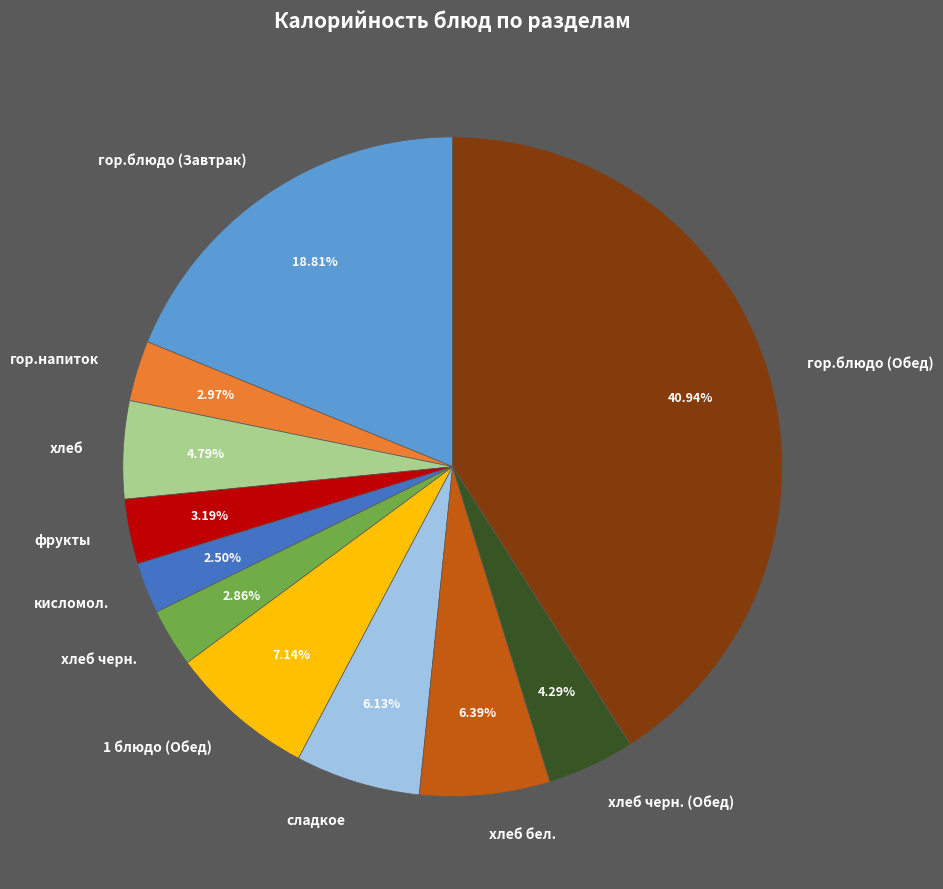

What is the largest slice in the pie chart?

гор.блюдо (Обед)